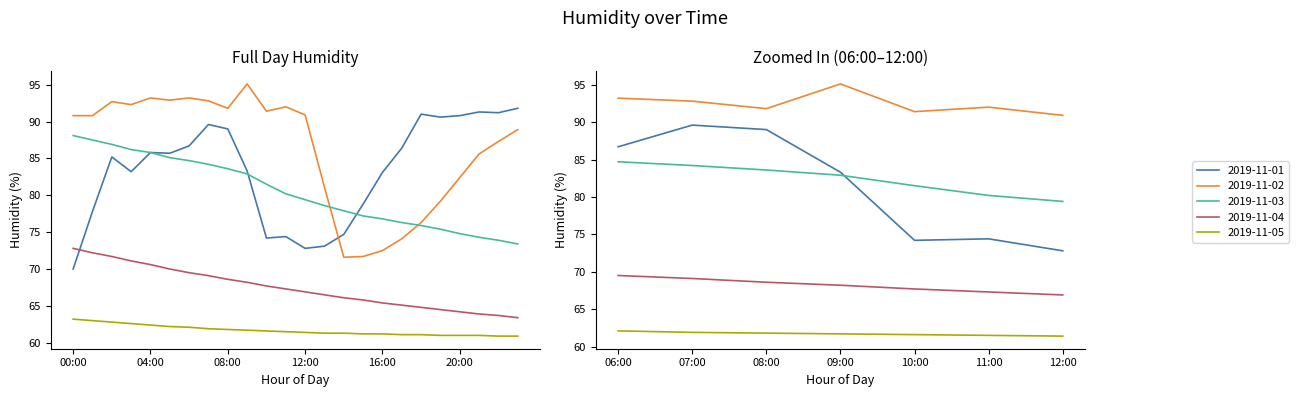

What is the label of the 12th point from the right?

12:00